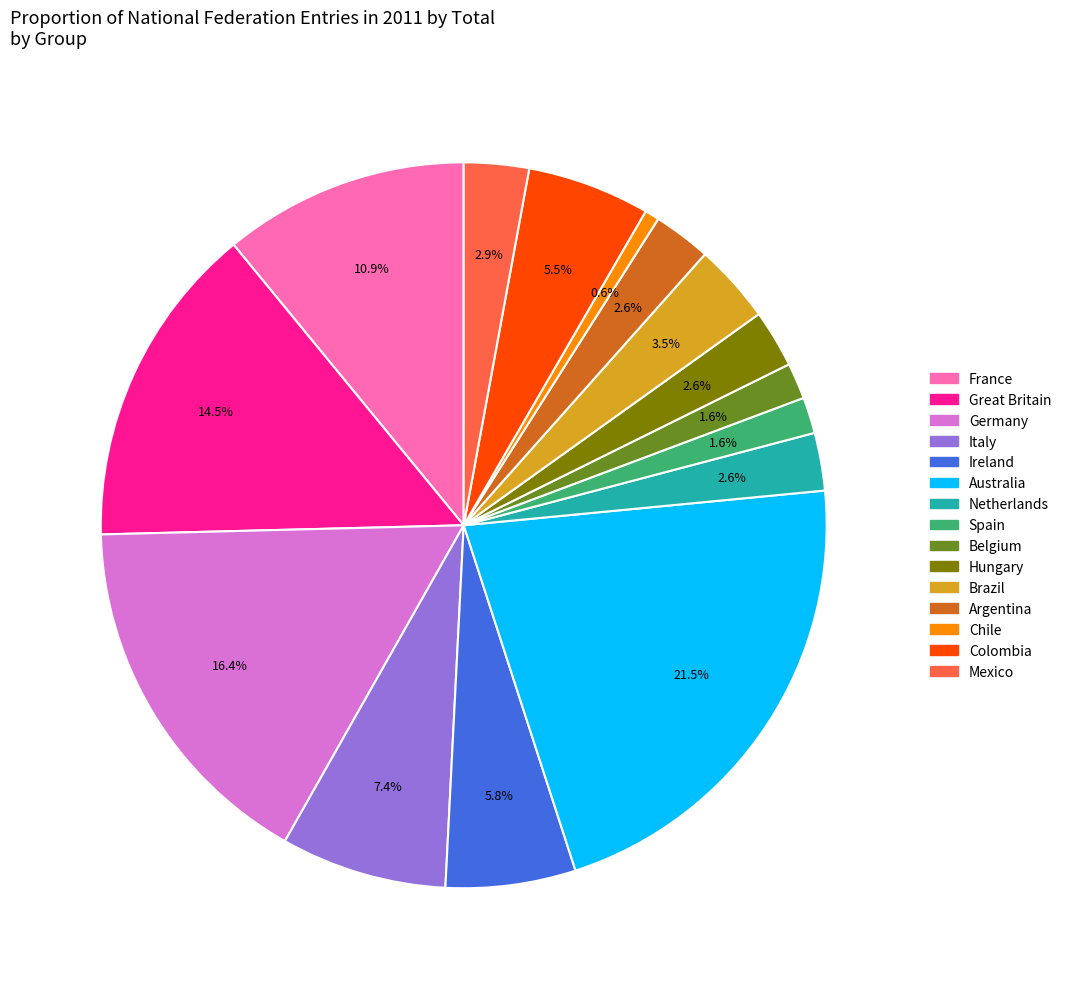

To the nearest percent, what portion does Mexico represent?

3%